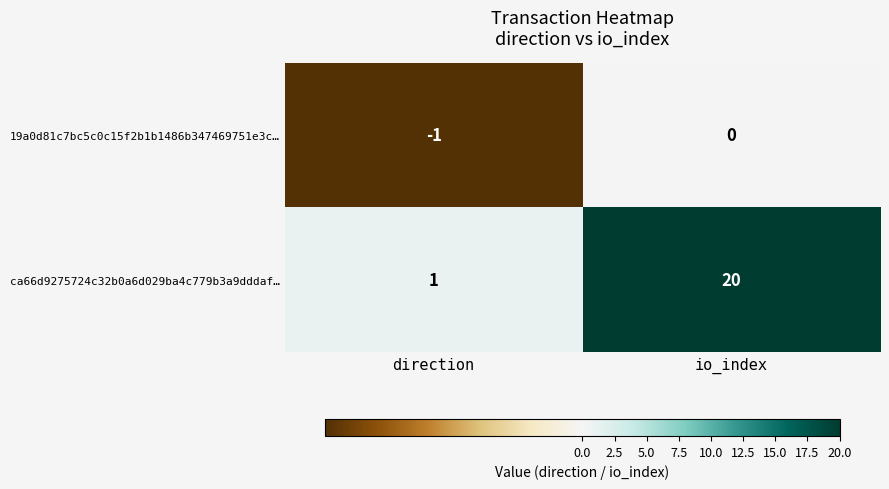

Which series changed the most between direction and io_index?

ca66d9275724c32b0a6d029ba4c779b3a9dddaf…